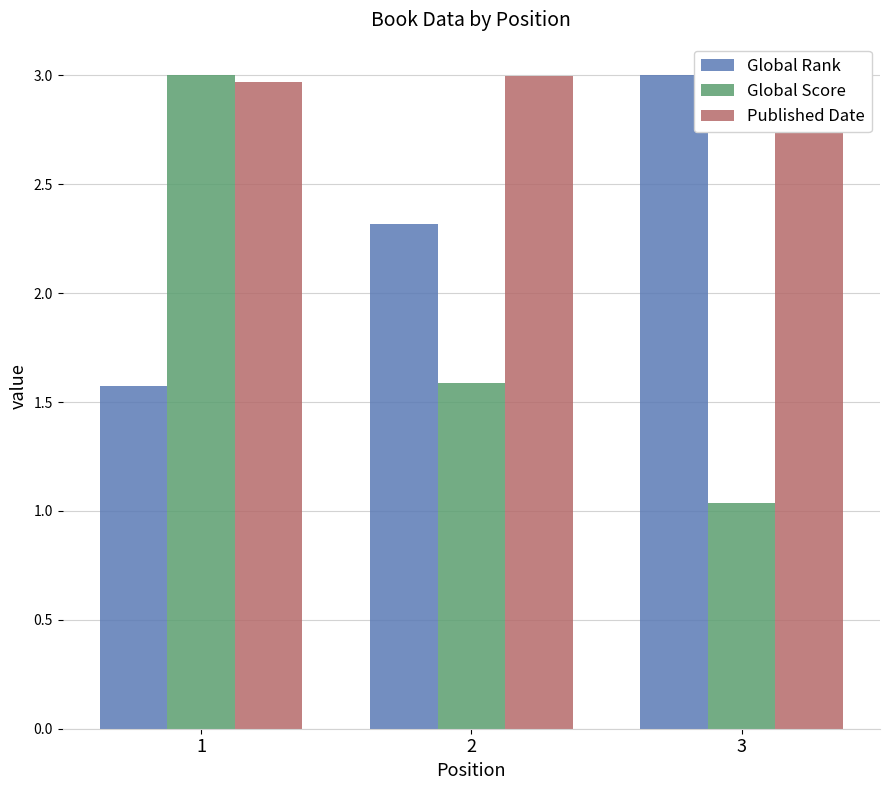

List the series in order of their overall mean, lowest first.

Global Score, Global Rank, Published Date